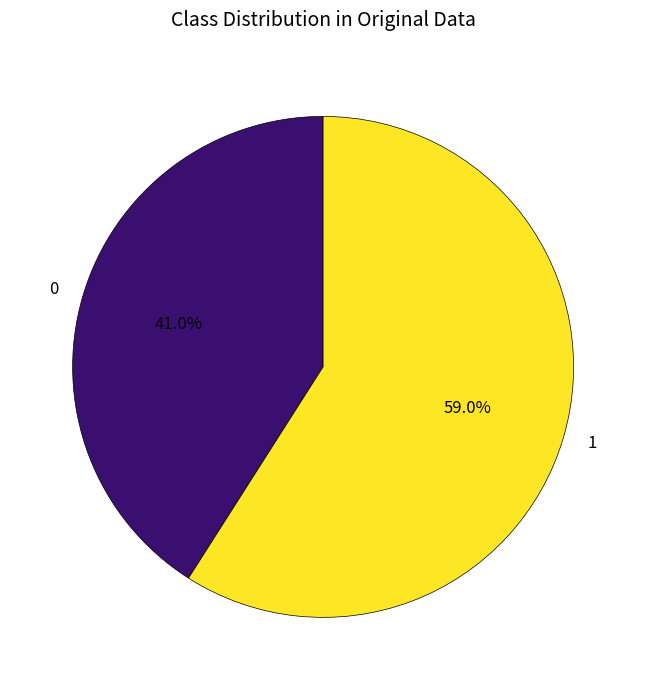

Is there a majority slice in this chart?

Yes